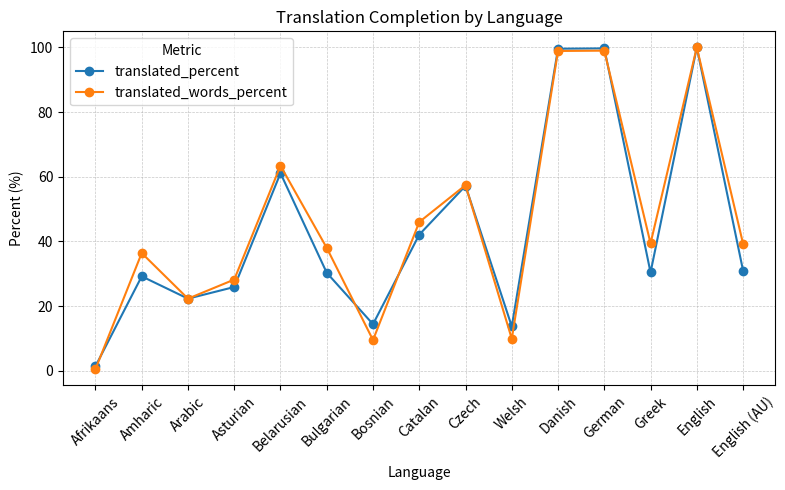

At which label is translated_percent closest to 50?

Czech